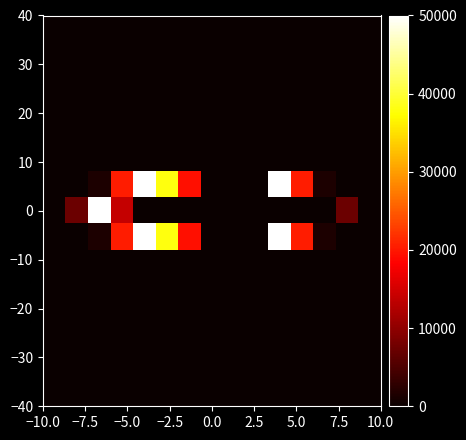

At how many categories does at least one series exceed 37181?

4